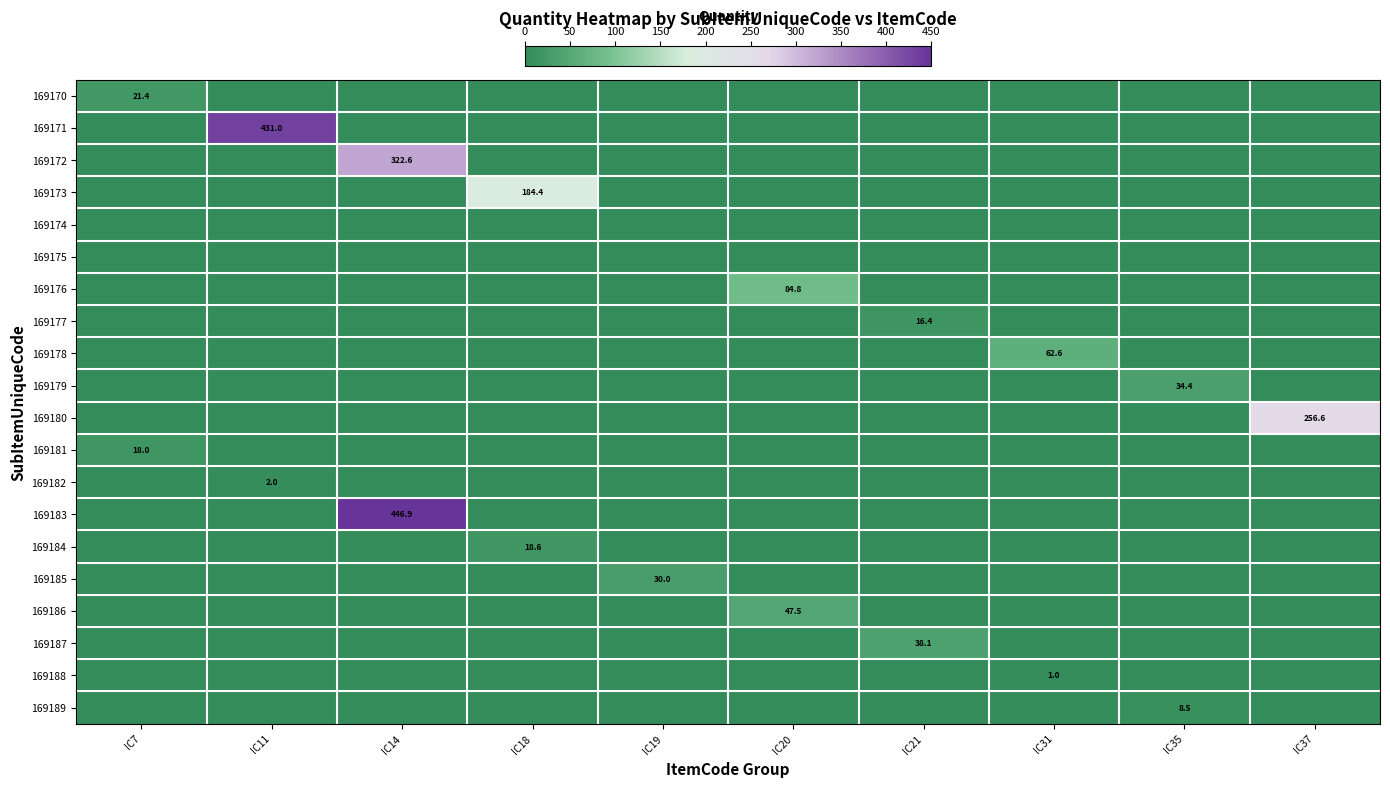

Is it true that 169183 equals 599.3 at IC14?

False